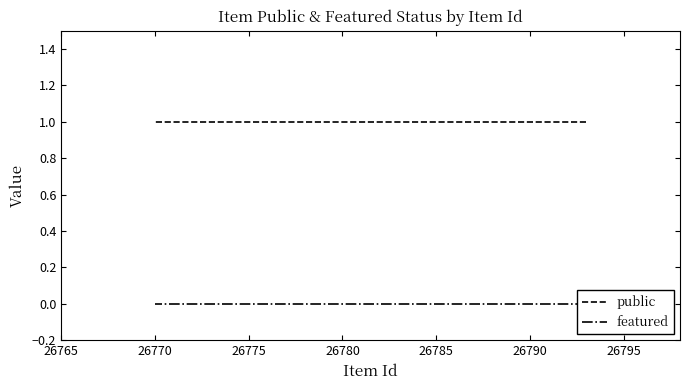

List the series in order of their peak value, lowest first.

featured, public